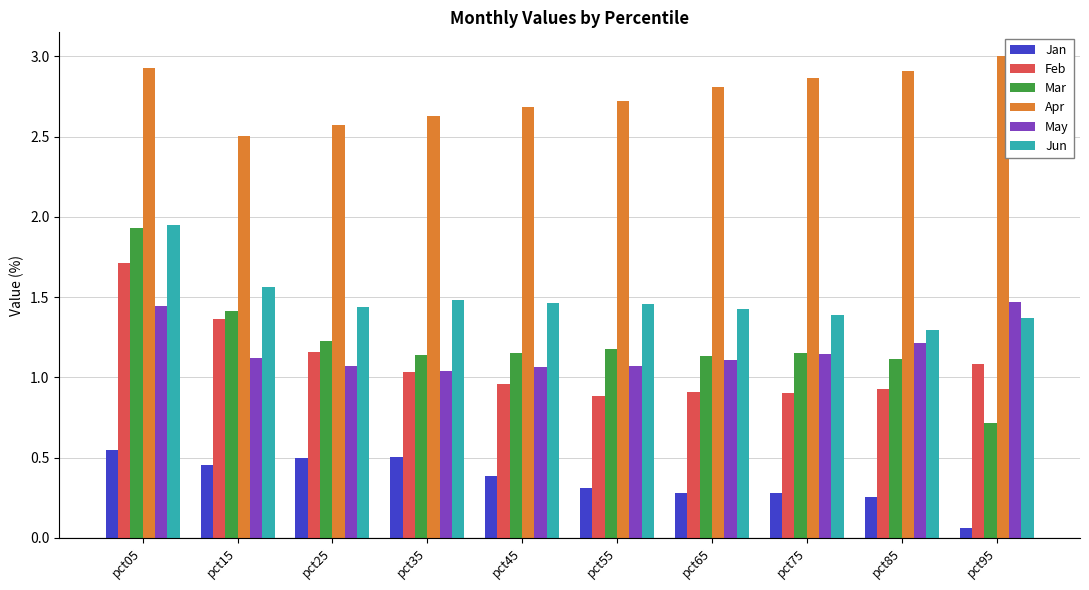

What is the difference between the maximum and minimum values in the Feb series?

0.8